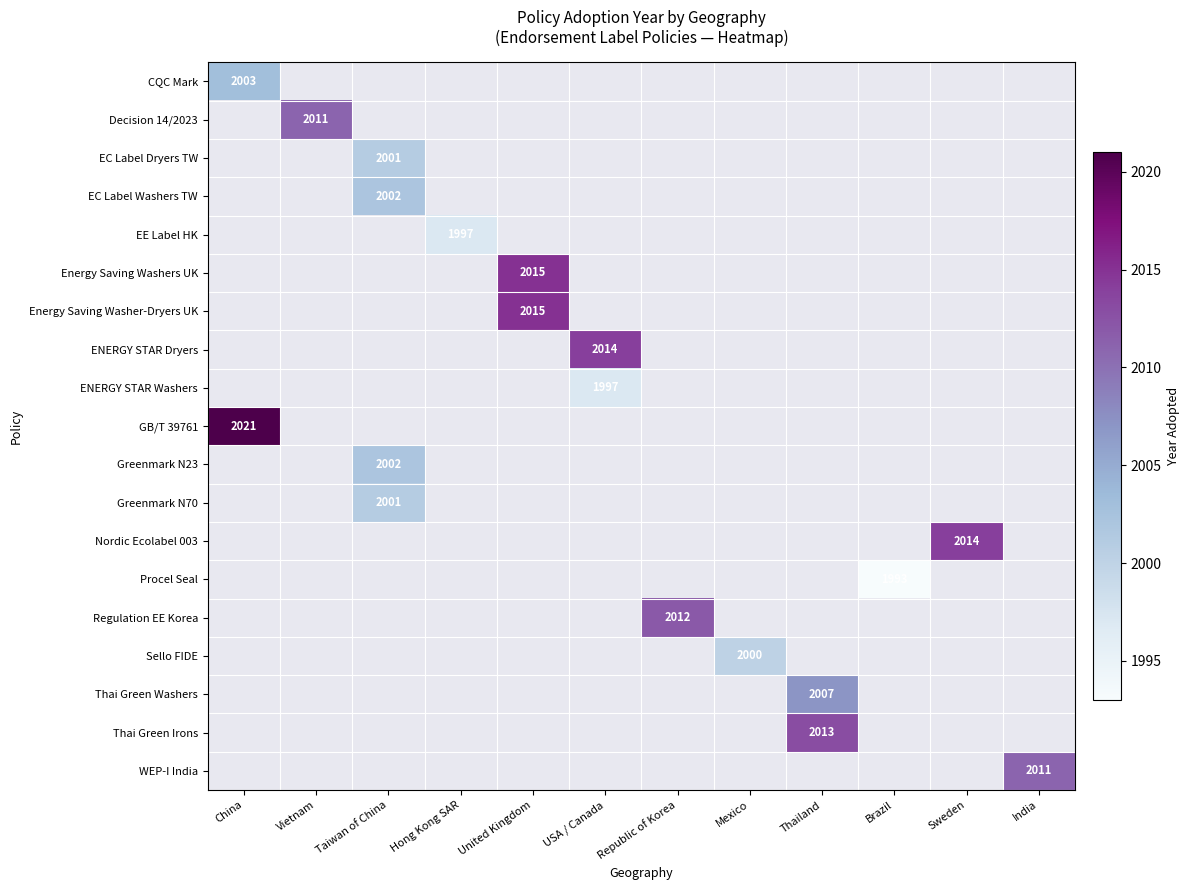

Is it true that Greenmark N70 equals 2001 at Taiwan of China?

True